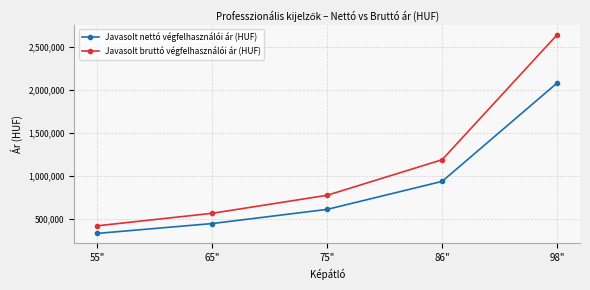

At how many categories does at least one series exceed 2271291?

1